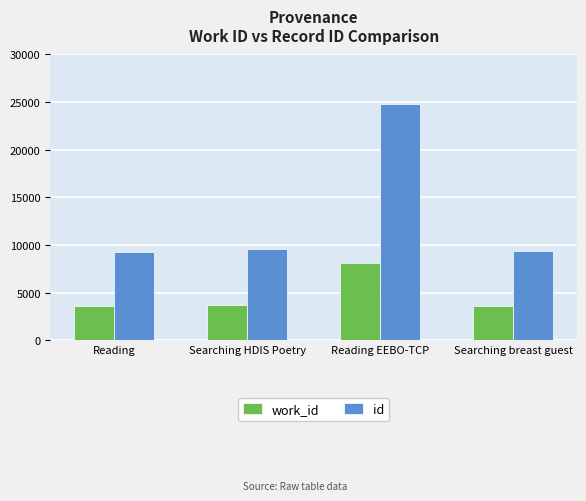

What is the total value across all series at Reading?

12832